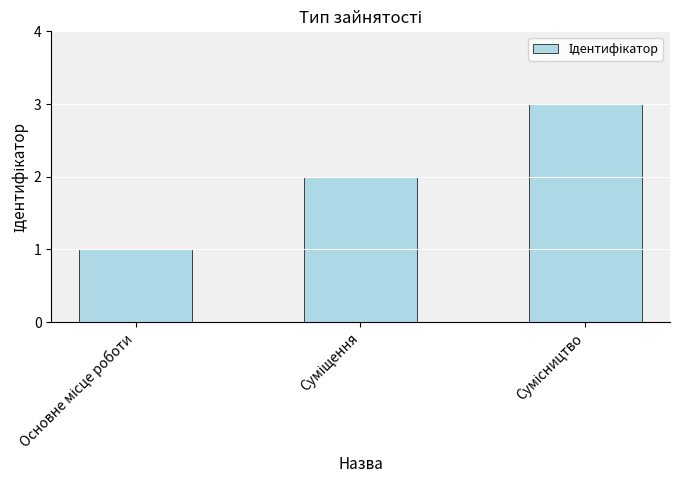

What is the greatest value displayed?

3